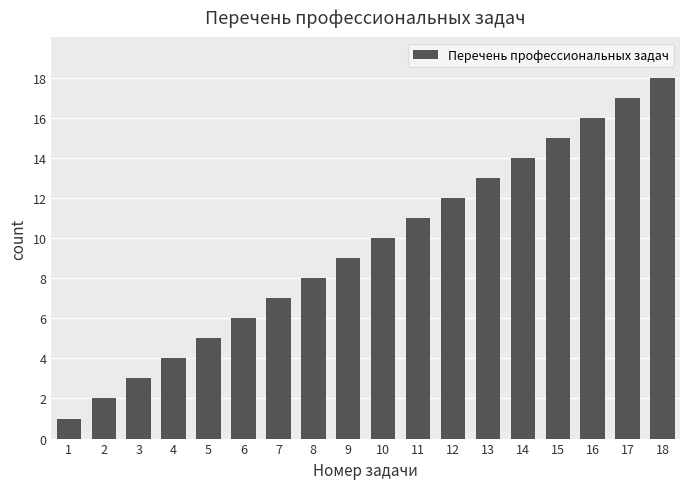

What is the difference between the values at 8 and 16?

8